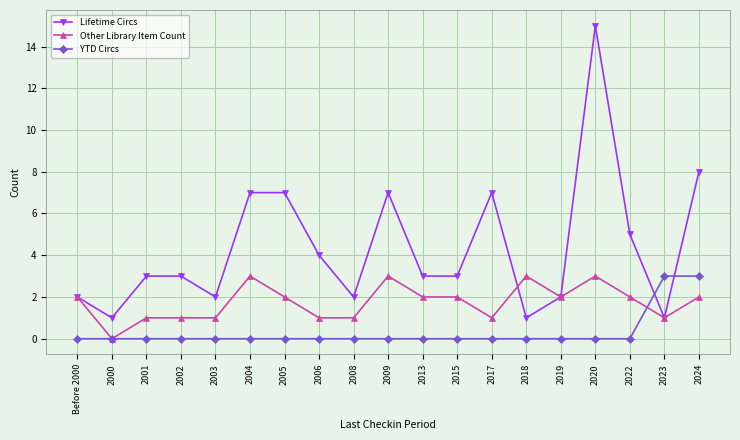

Which series changed the most between 2005 and 2023?

Lifetime Circs